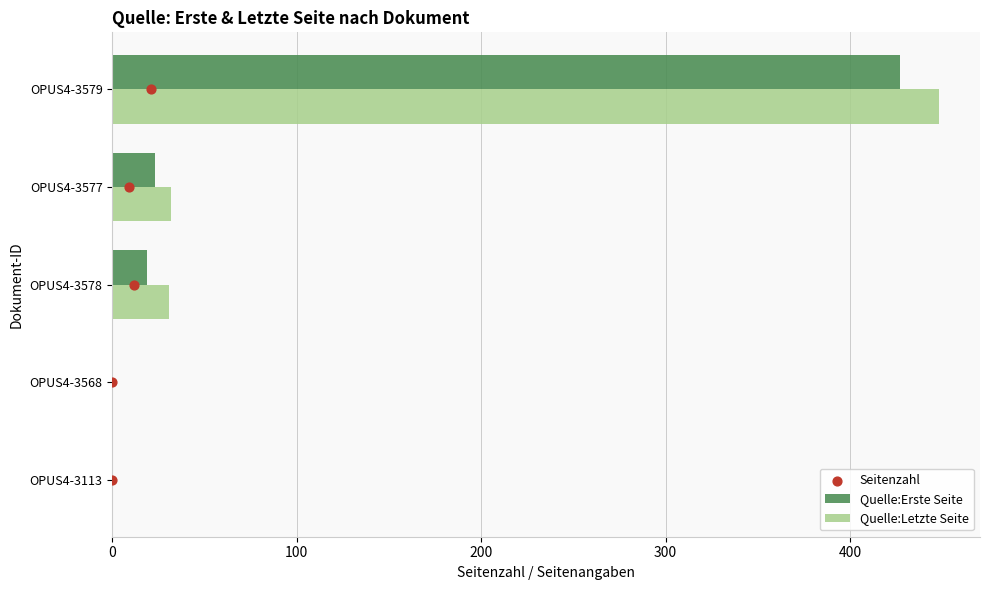

At how many categories does at least one series exceed 341?

1